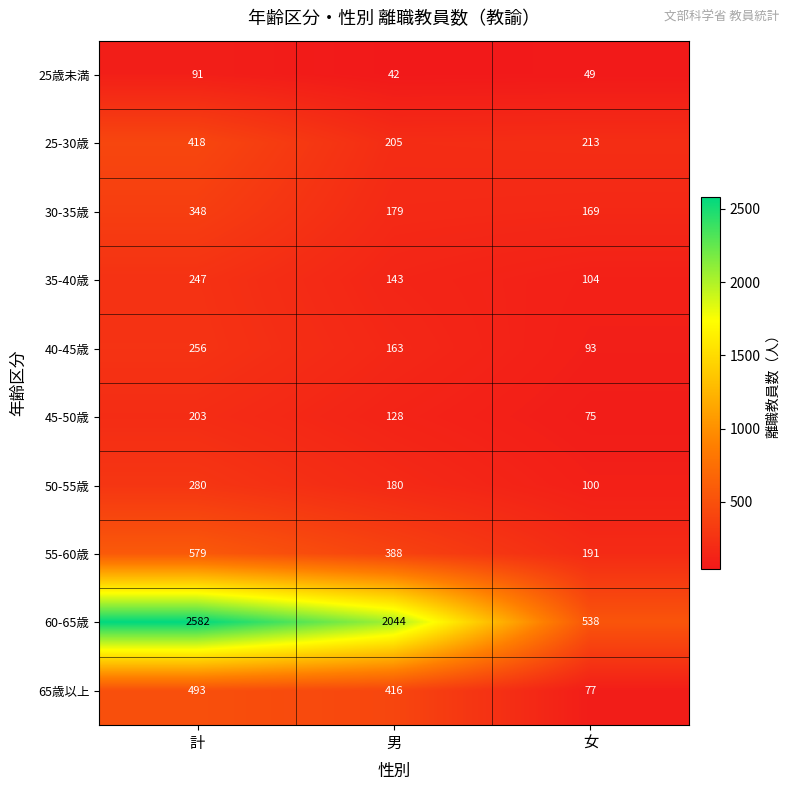

Which category has the lowest value in the 50-55歳 series?

女